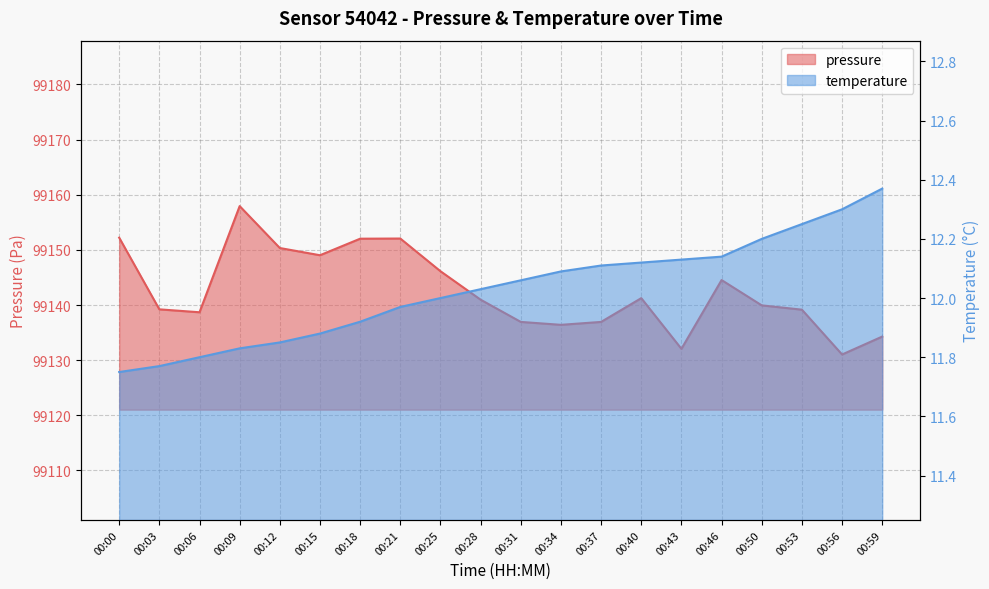

What is the maximum value shown in the chart?

99157.9